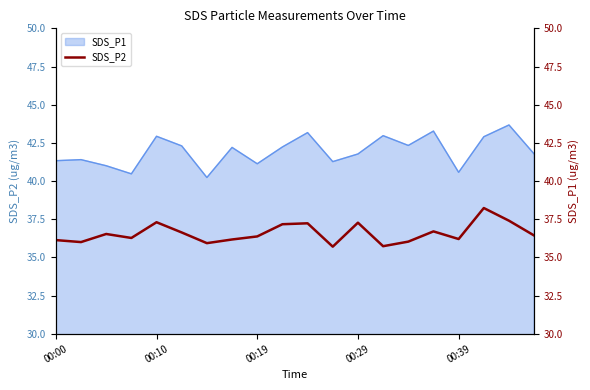

What is the minimum value shown in the chart?

35.7